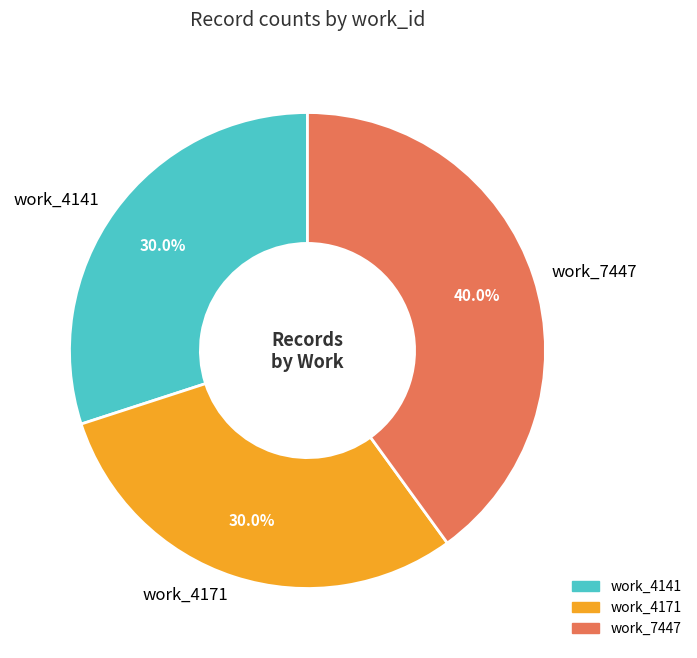

How many segments does this pie chart have?

3